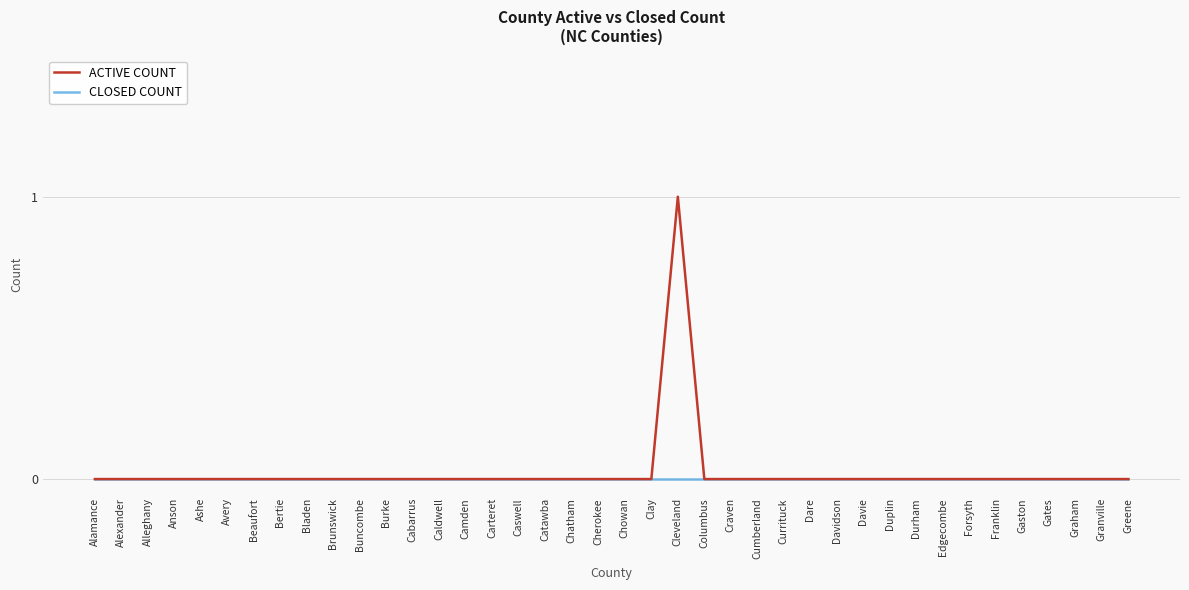

Which category has the highest value across all series?

Cleveland